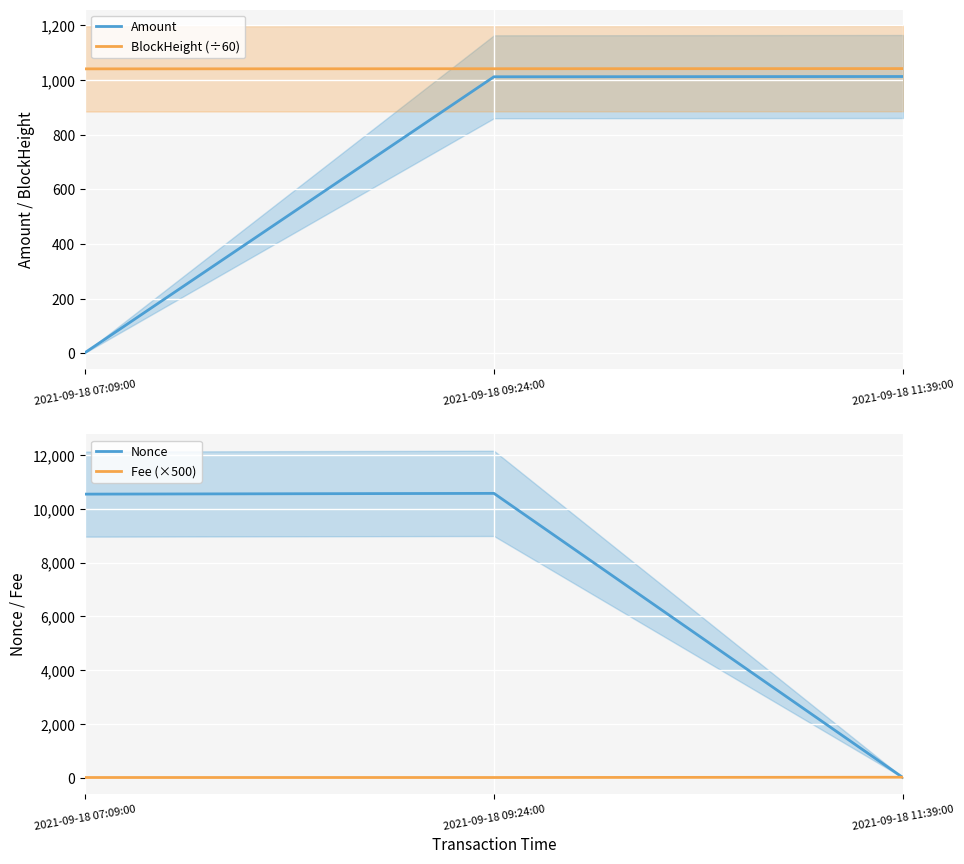

What is the difference between the maximum and minimum values in the Amount series?

1010.8